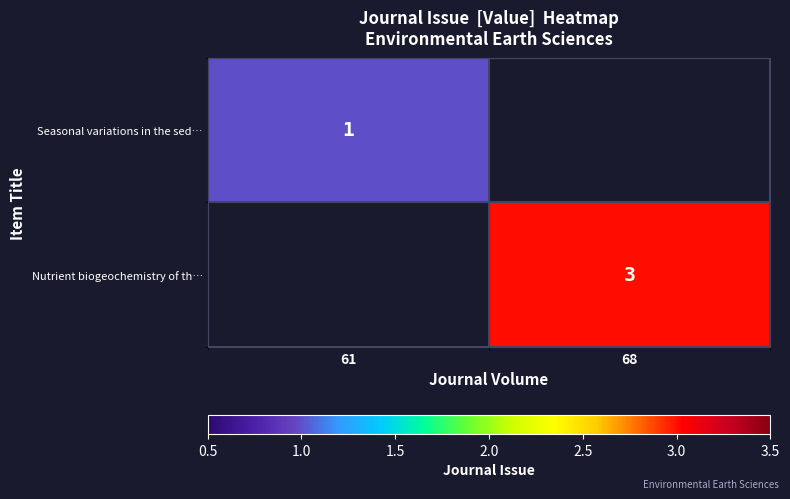

The value of Nutrient biogeochemistry of th… at 68 is 3. True or false?

True